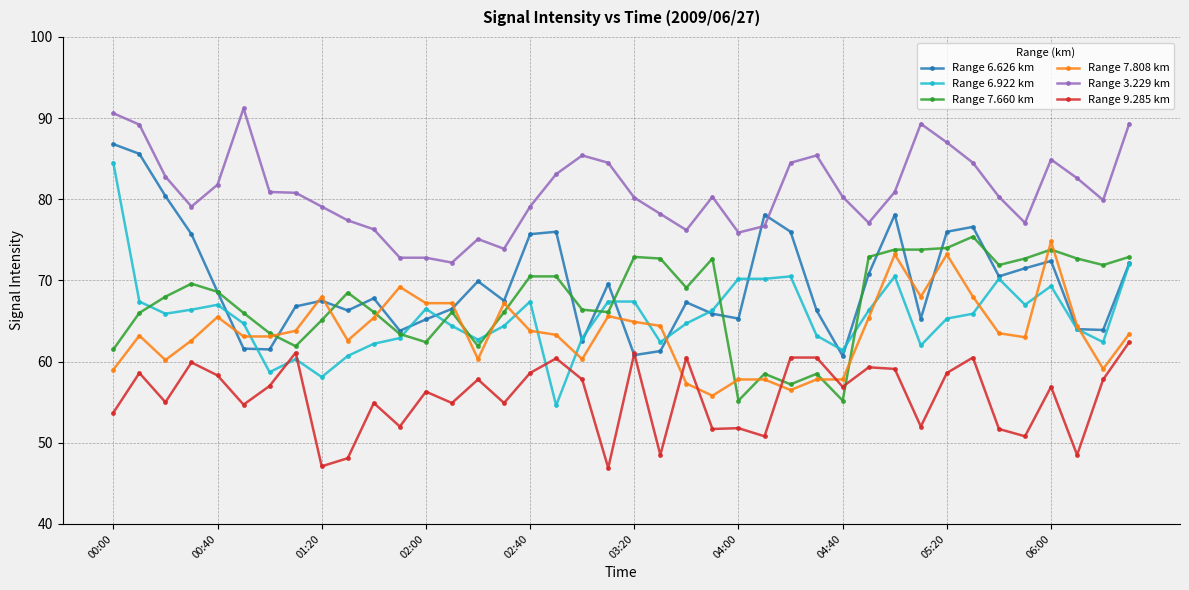

What is the sum of all Range 6.922 km values?

2620.3